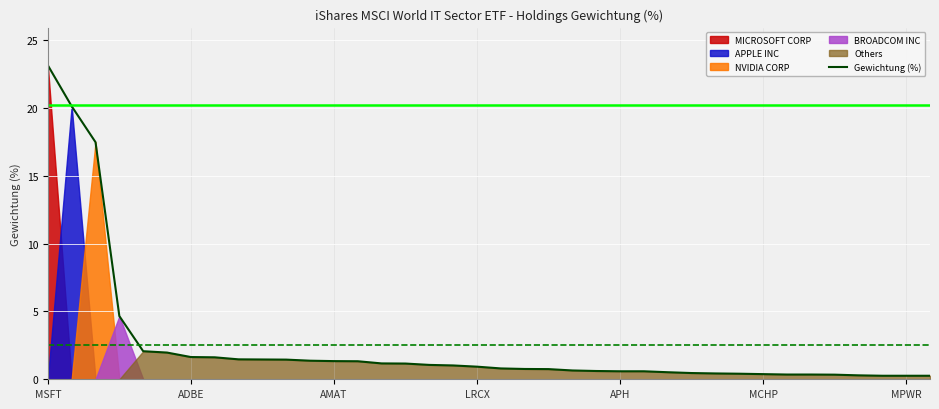

Reading left to right, what are all the values shown in this chart?

23.2	20.1	17.5	4.7	2.1	2.0	1.6	1.6	1.5	1.5	1.4	1.4	1.3	1.3	1.2	1.2	1.1	1.0	0.9	0.8	0.8	0.8	0.7	0.6	0.6	0.6	0.5	0.5	0.4	0.4	0.4	0.3	0.3	0.3	0.3	0.3	0.3	0.3